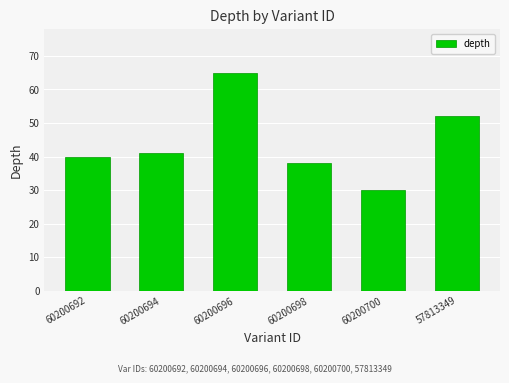

List the labels in order of value, largest first.

60200696, 57813349, 60200694, 60200692, 60200698, 60200700